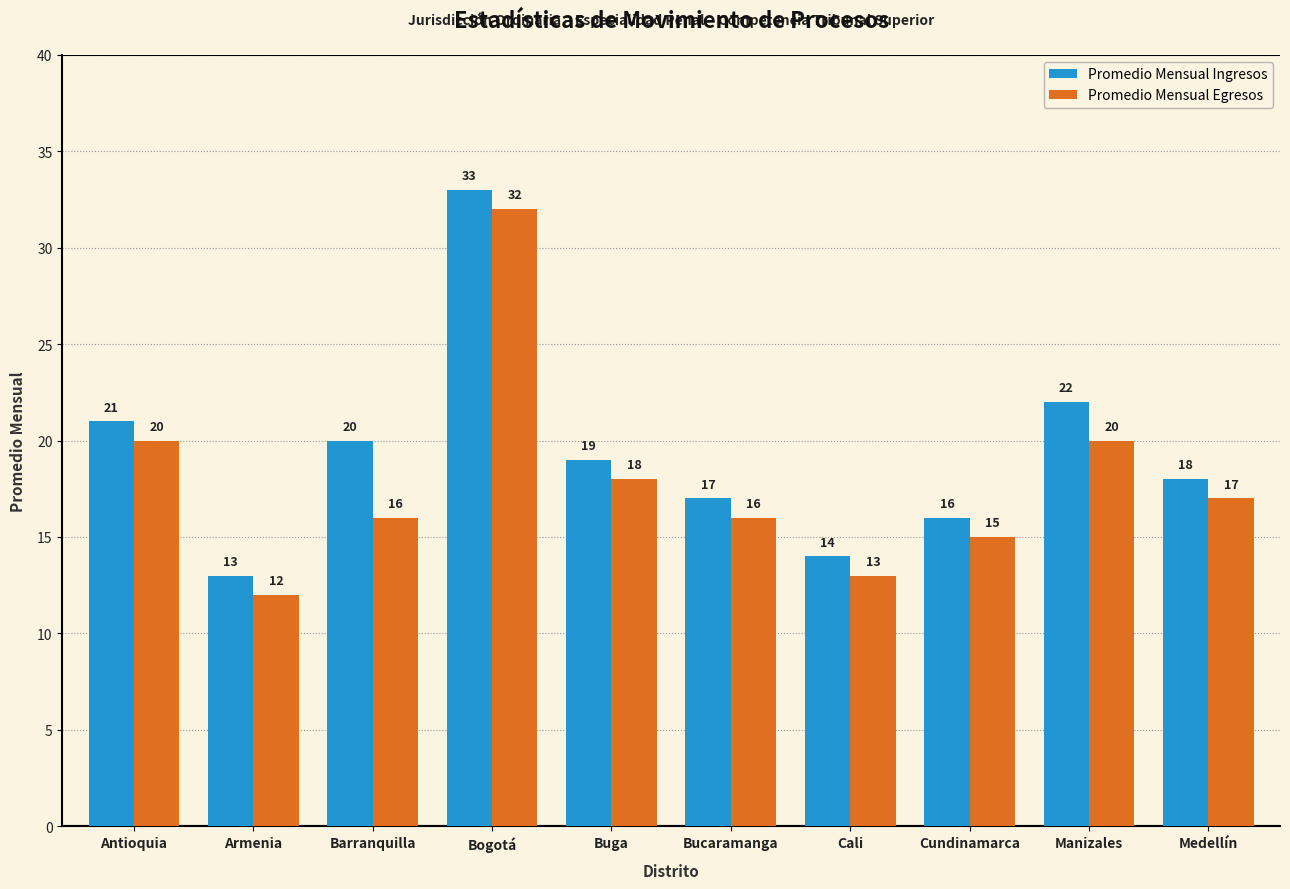

Rank the series at Bucaramanga from lowest to highest value.

Promedio Mensual Egresos, Promedio Mensual Ingresos